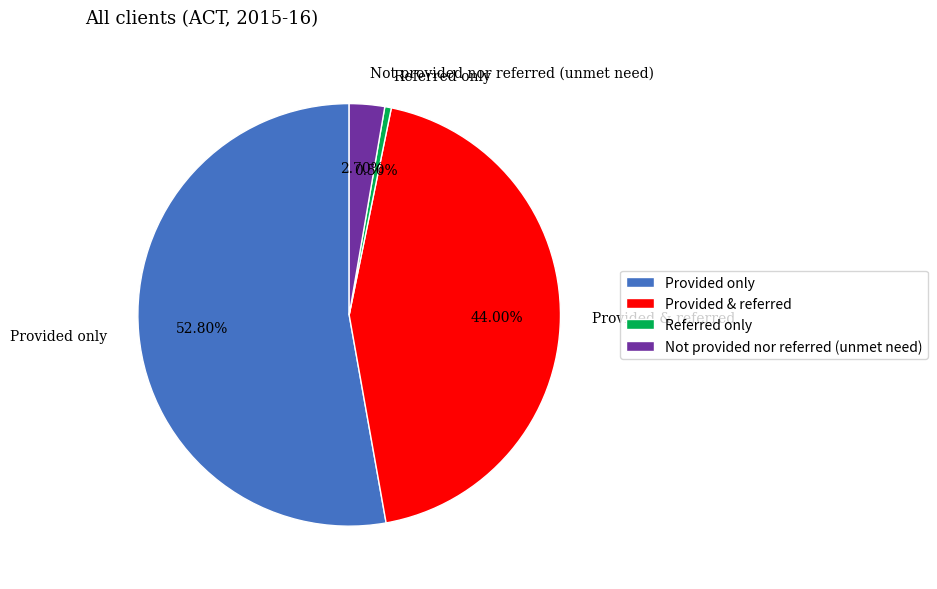

Is the sum of Provided & referred and Not provided nor referred (unmet need) greater than half?

No